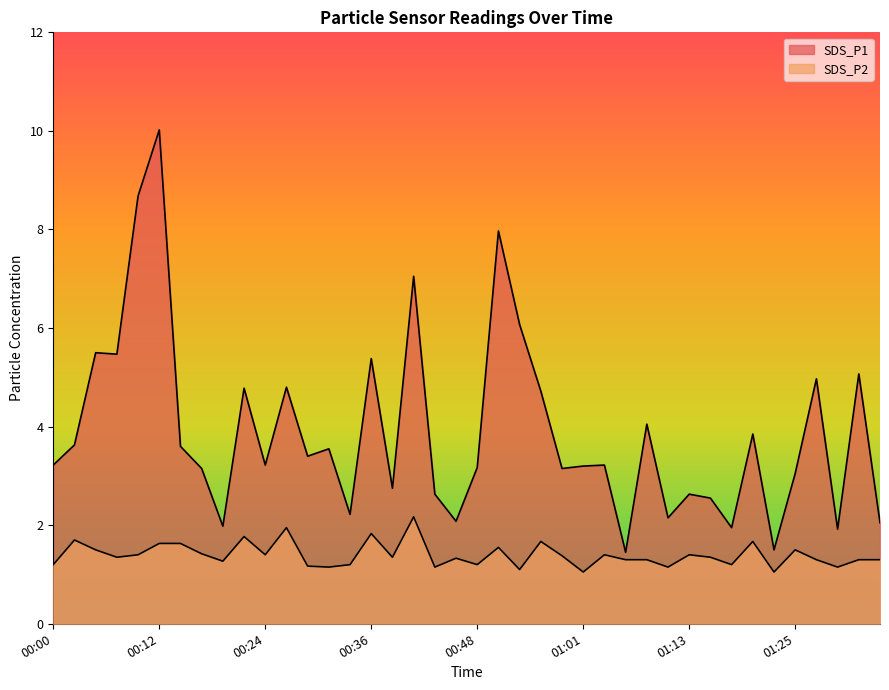

True or false: SDS_P1 and SDS_P2 cross at least once.

False